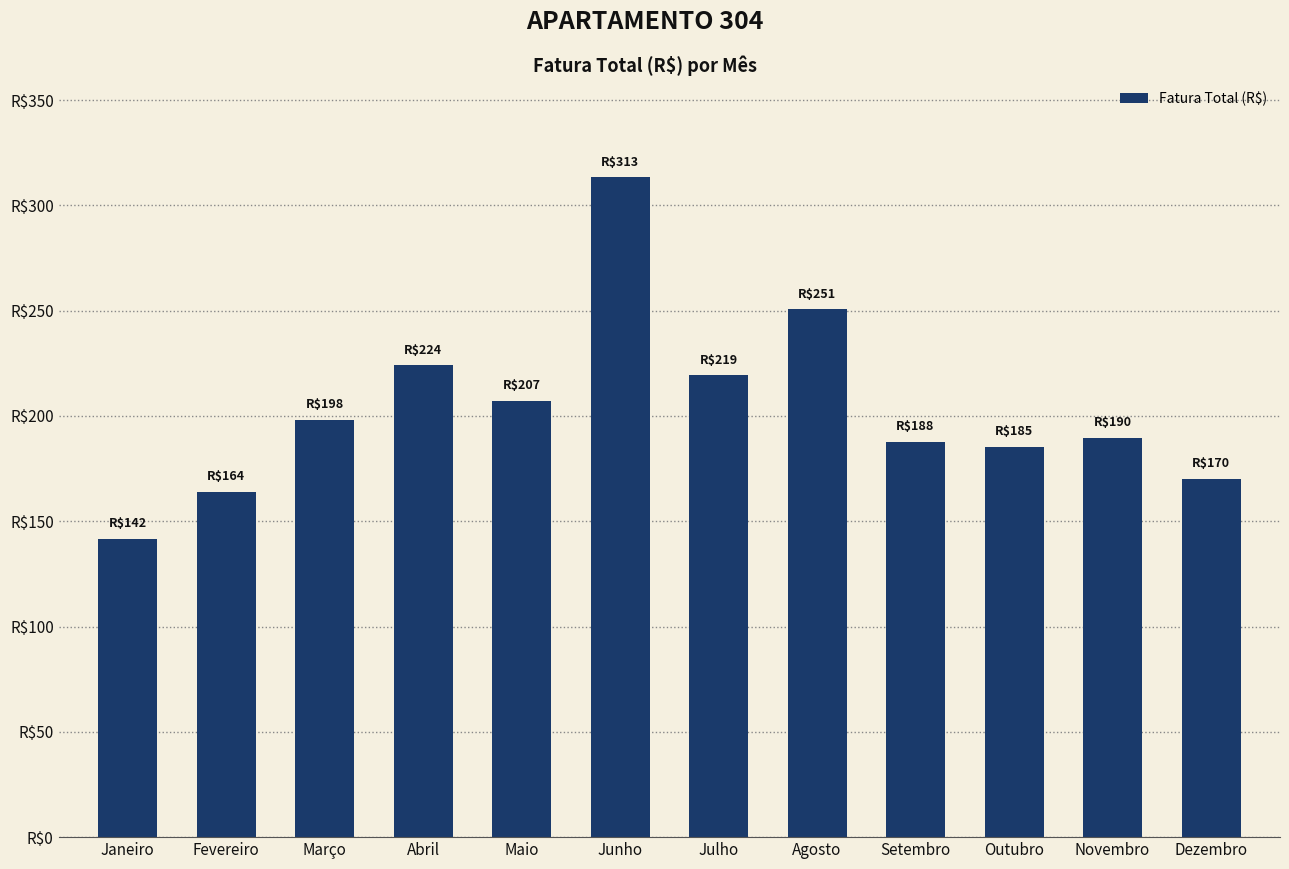

Read the value at Julho.

219.2